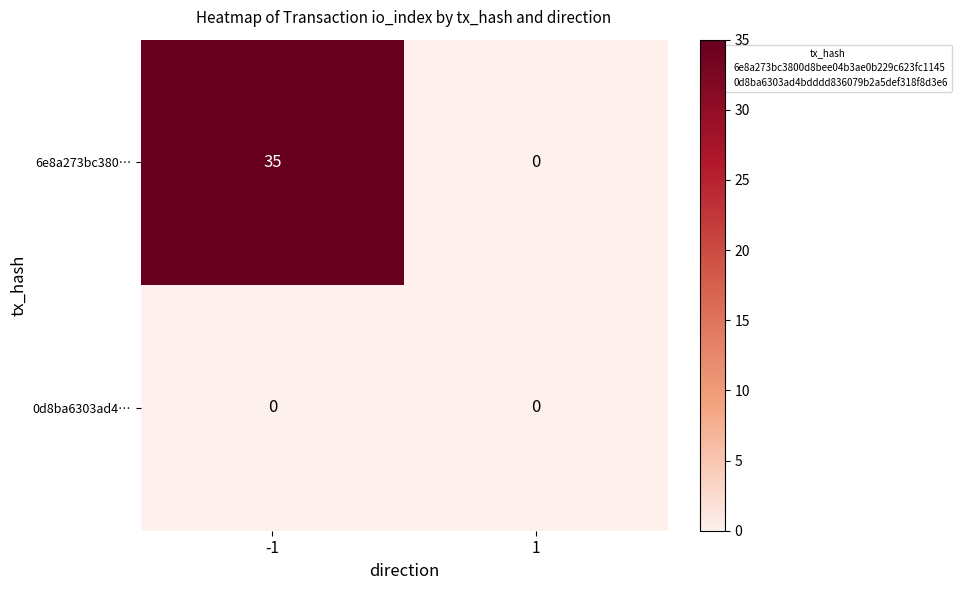

At -1, list the series in order from largest to smallest.

6e8a273bc380…, 0d8ba6303ad4…